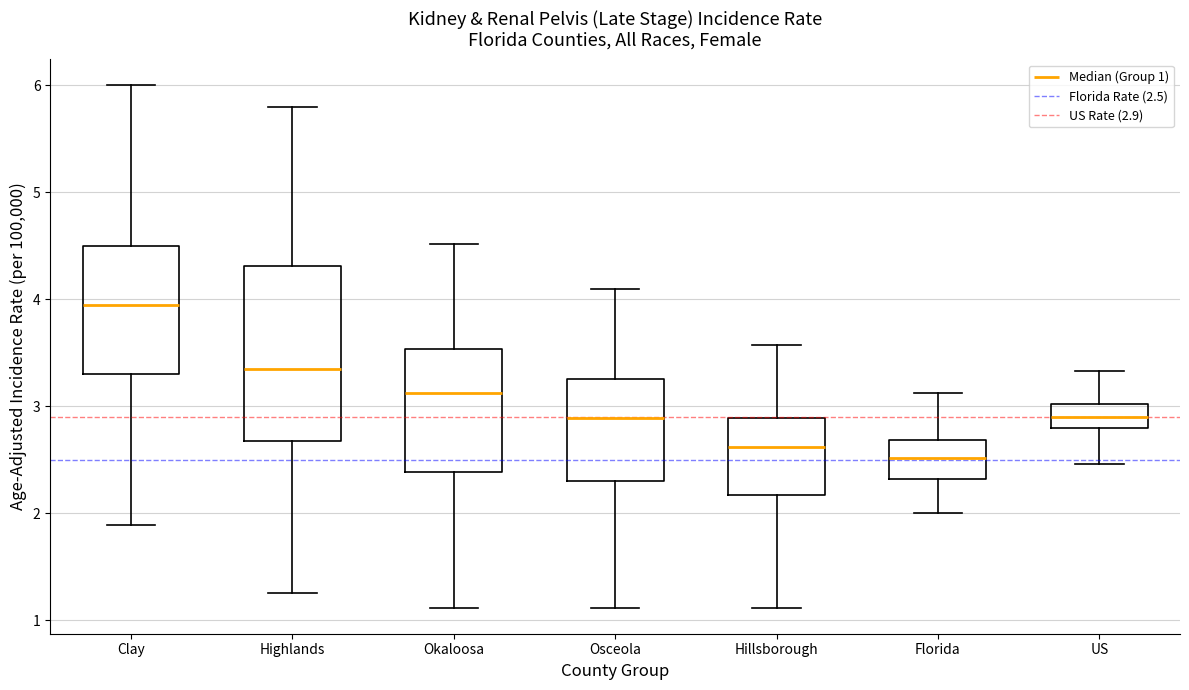

Reading left to right, read every box against the y-axis: the position of its median line, the range the box covers, and the ends of its whiskers. The values are not printed on the chart, so give them approximately, as read against the axis.

Clay: median 3.9, box 3.3 to 4.5, whiskers 1.9 to 6.0
Highlands: median 3.4, box 2.7 to 4.3, whiskers 1.3 to 5.8
Okaloosa: median 3.1, box 2.4 to 3.5, whiskers 1.1 to 4.5
Osceola: median 2.9, box 2.3 to 3.3, whiskers 1.1 to 4.1
Hillsborough: median 2.6, box 2.2 to 2.9, whiskers 1.1 to 3.6
Florida: median 2.5, box 2.3 to 2.7, whiskers 2.0 to 3.1
US: median 2.9, box 2.8 to 3.0, whiskers 2.5 to 3.3